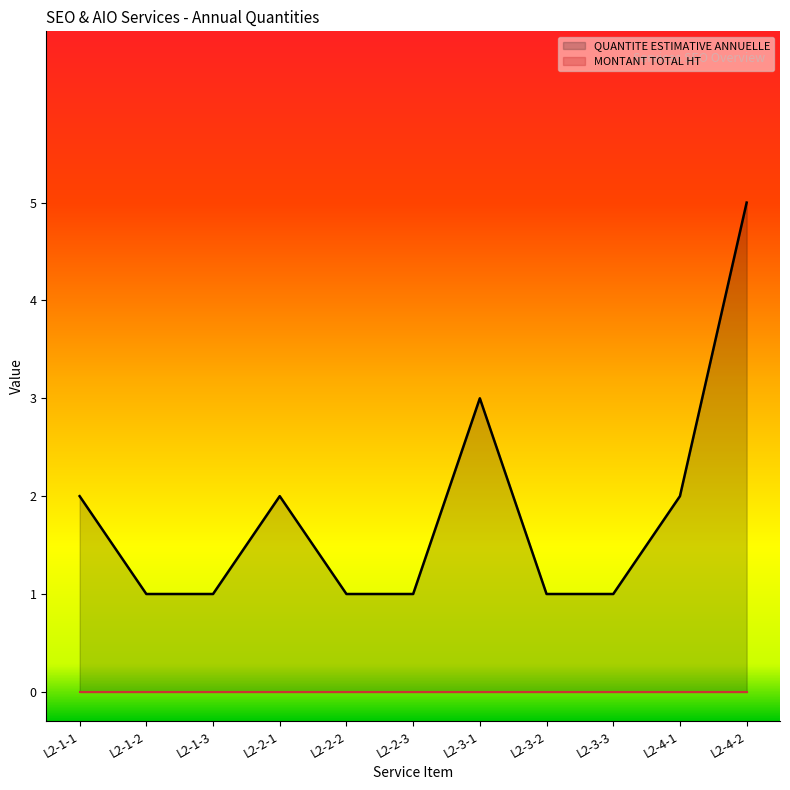

What position from the right is L2-2-3?

6